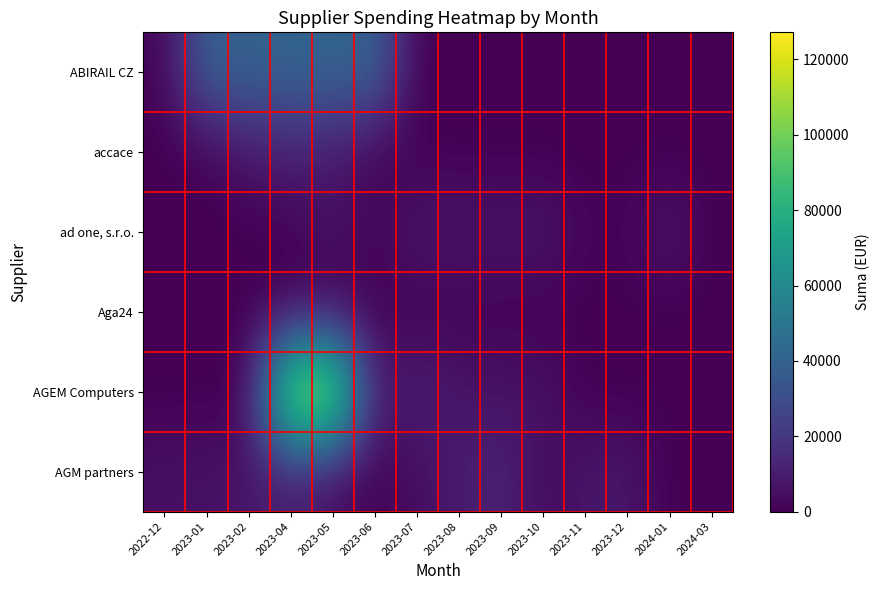

Reading left to right, extract all data points from this chart.

ABIRAIL CZ: 2022-12=996.0	2023-01=39840.0	2023-02=39840.0	2023-04=41220.0	2023-05=41220.0	2023-06=41220.0	2023-07=0.0	2023-08=0.0	2023-09=0.0	2023-10=0.0	2023-11=0.0	2023-12=0.0	2024-01=0.0	2024-03=0.0
accace: 2022-12=0.0	2023-01=0.0	2023-02=7200.0	2023-04=10800.0	2023-05=8460.0	2023-06=0.0	2023-07=0.0	2023-08=0.0	2023-09=0.0	2023-10=0.0	2023-11=0.0	2023-12=0.0	2024-01=0.0	2024-03=0.0
ad one, s.r.o.: 2022-12=0.0	2023-01=0.0	2023-02=0.0	2023-04=0.0	2023-05=7038.0	2023-06=1584.0	2023-07=8352.0	2023-08=7992.0	2023-09=7038.0	2023-10=7992.0	2023-11=1584.0	2023-12=1584.0	2024-01=7992.0	2024-03=0.0
Aga24: 2022-12=0.0	2023-01=0.0	2023-02=231.7	2023-04=173.1	2023-05=231.7	2023-06=0.0	2023-07=0.0	2023-08=0.0	2023-09=0.0	2023-10=0.0	2023-11=0.0	2023-12=0.0	2024-01=0.0	2024-03=0.0
AGEM Computers: 2022-12=0.0	2023-01=0.0	2023-02=0.0	2023-04=124200.0	2023-05=127200.0	2023-06=7632.0	2023-07=13020.0	2023-08=7452.0	2023-09=6240.0	2023-10=6240.0	2023-11=0.0	2023-12=0.0	2024-01=0.0	2024-03=0.0
AGM partners: 2022-12=5373.0	2023-01=6183.0	2023-02=6669.0	2023-04=9612.0	2023-05=3135.6	2023-06=300.0	2023-07=4104.0	2023-08=9234.0	2023-09=13041.0	2023-10=3135.6	2023-11=7803.0	2023-12=8073.0	2024-01=0.0	2024-03=0.0